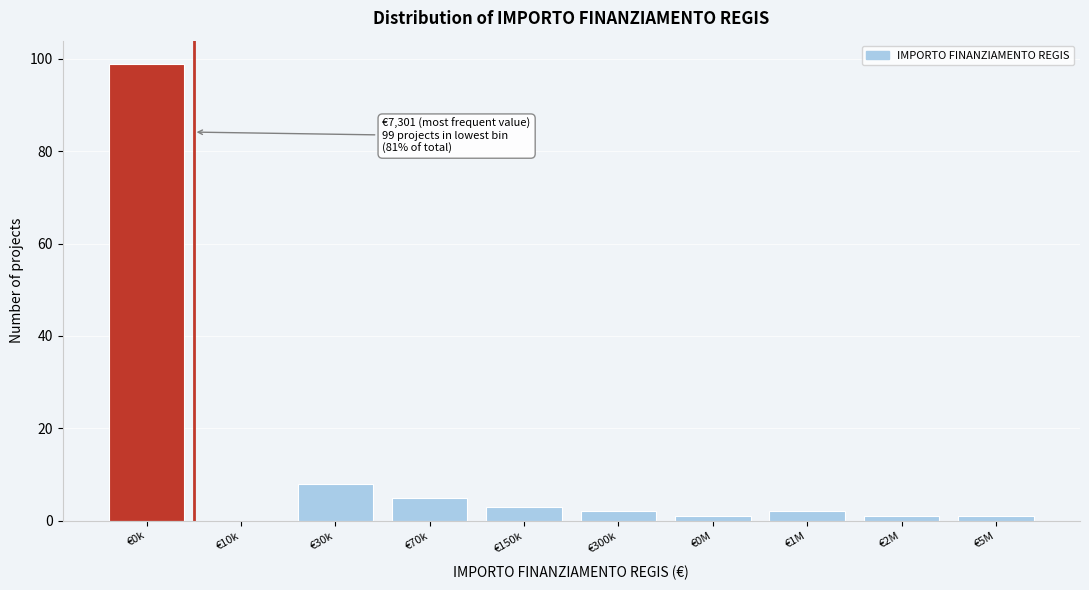

Reading left to right, extract all data points from this chart.

€0k=99	€10k=0	€30k=8	€70k=5	€150k=3	€300k=2	€0M=1	€1M=2	€2M=1	€5M=1